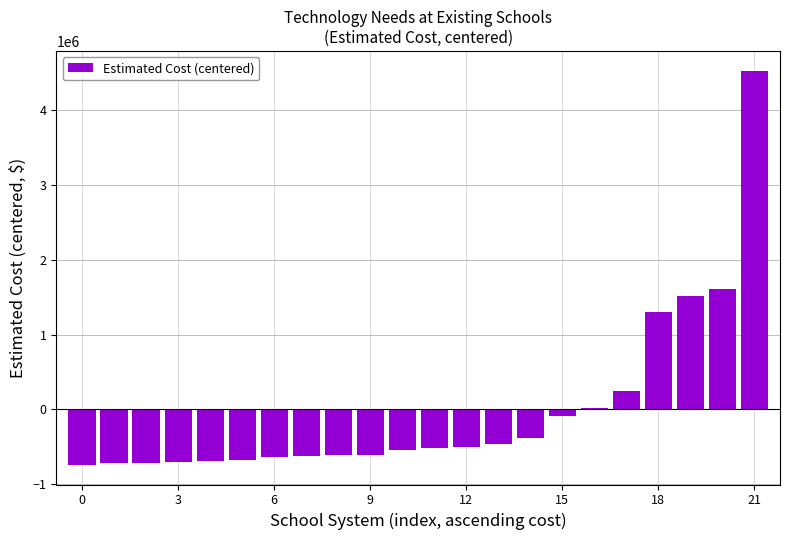

What is the difference between the second highest and minimum values?

2346248.0